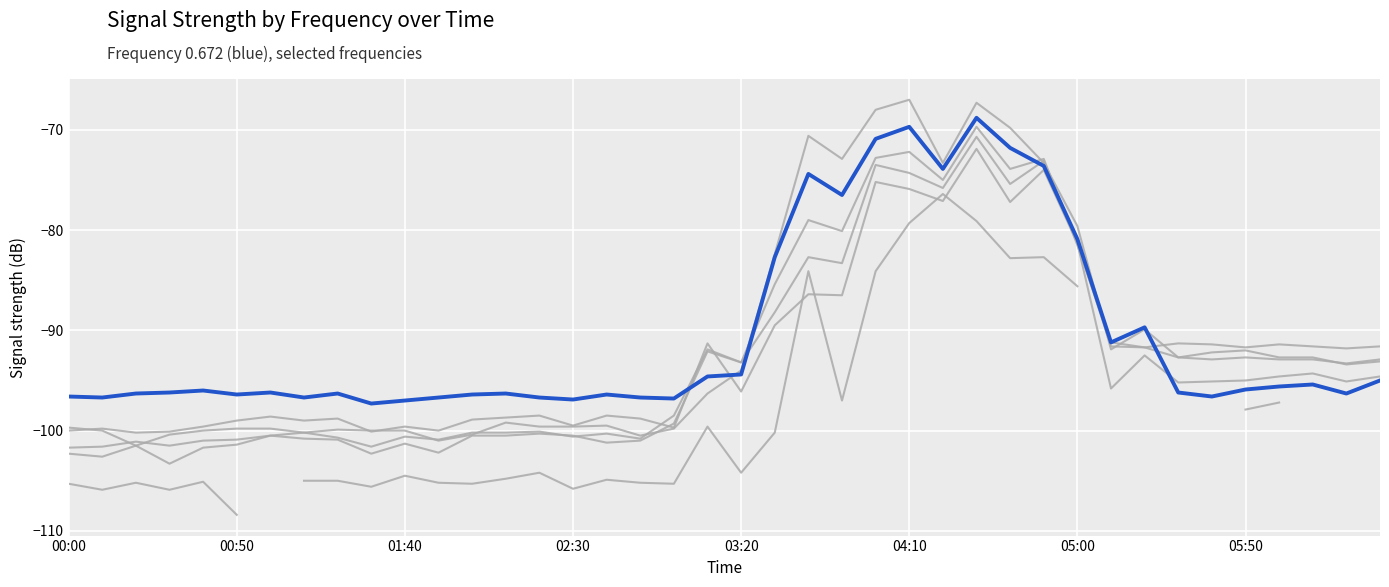

Between 38 and 02:30, which is larger?

02:30